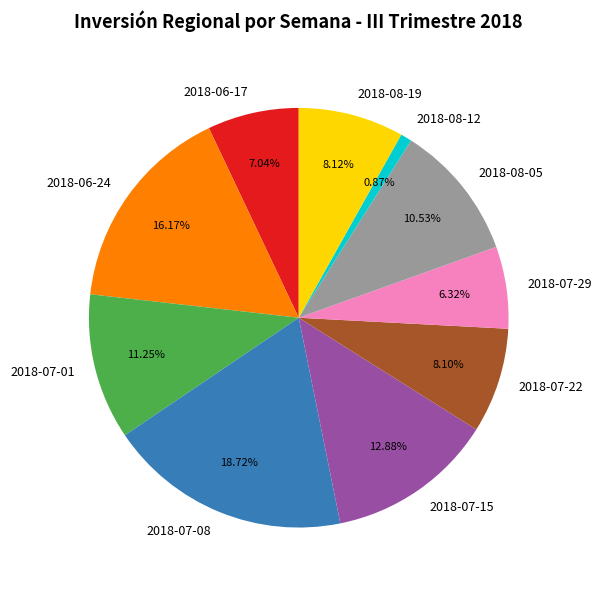

What percentage is the 2018-07-29 slice, to the nearest percent?

6%